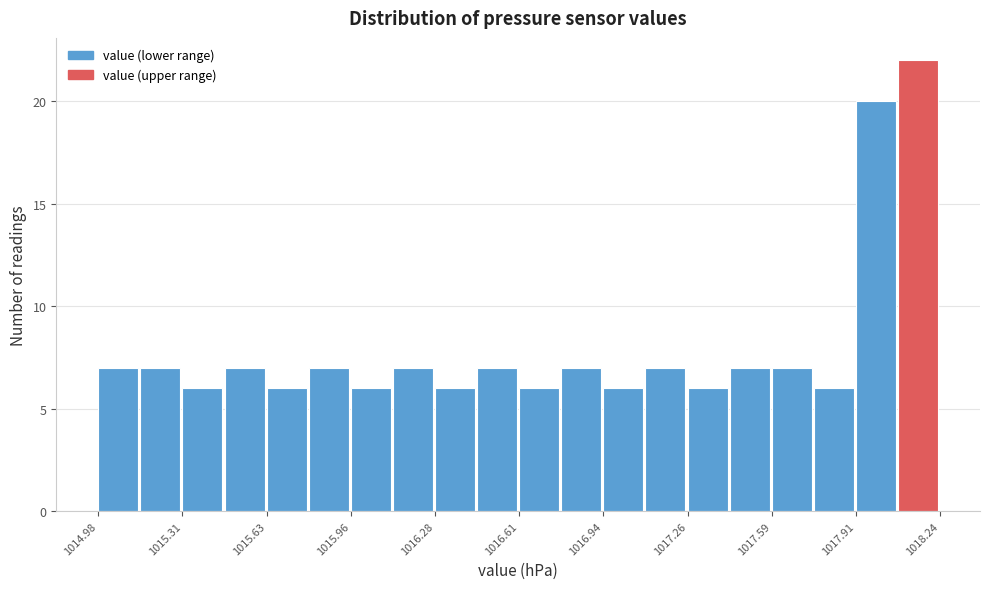

Around what value on the x-axis is the tallest bar? Give the approximate position of its centre, as read against the axis.

1018.15